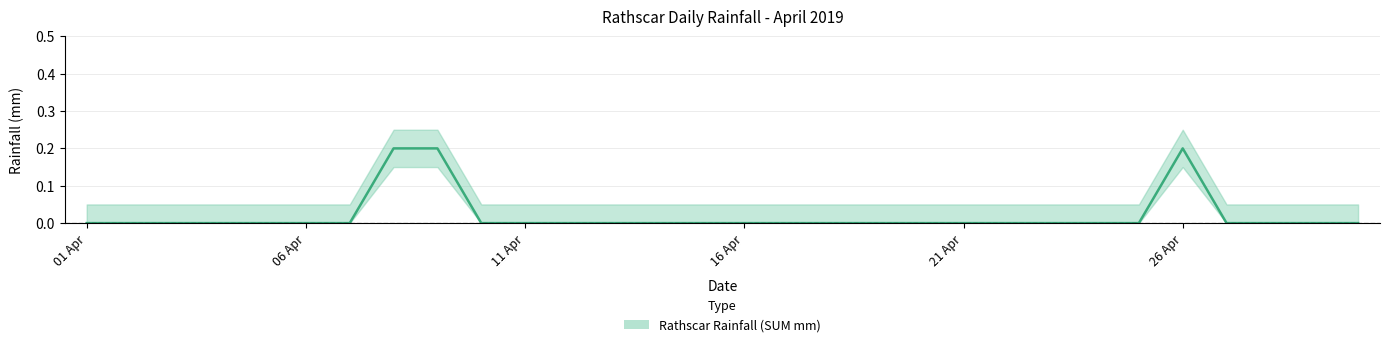

At which label is the value closest to 0?

01 Apr